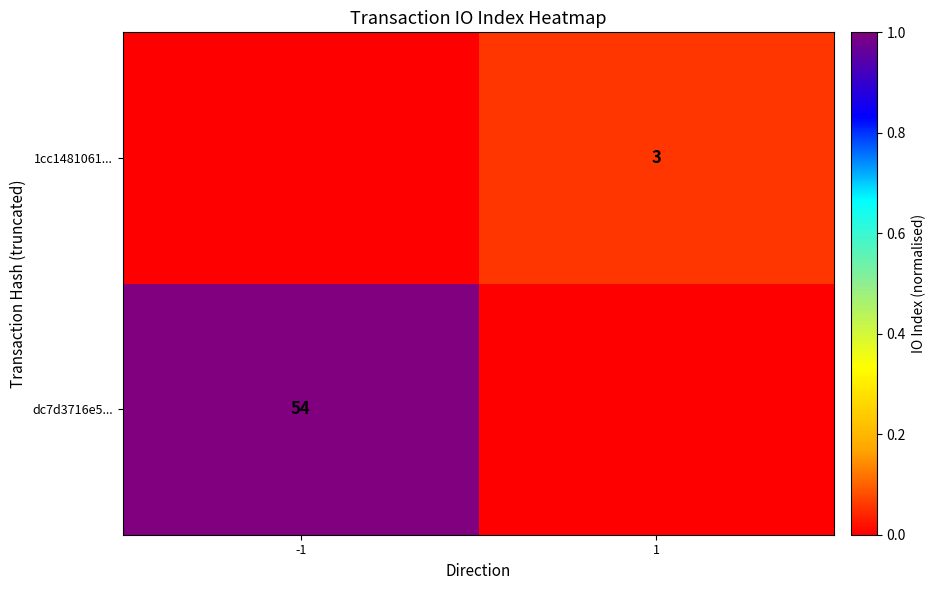

The value of dc7d3716e5... at -1 is 27. True or false?

False